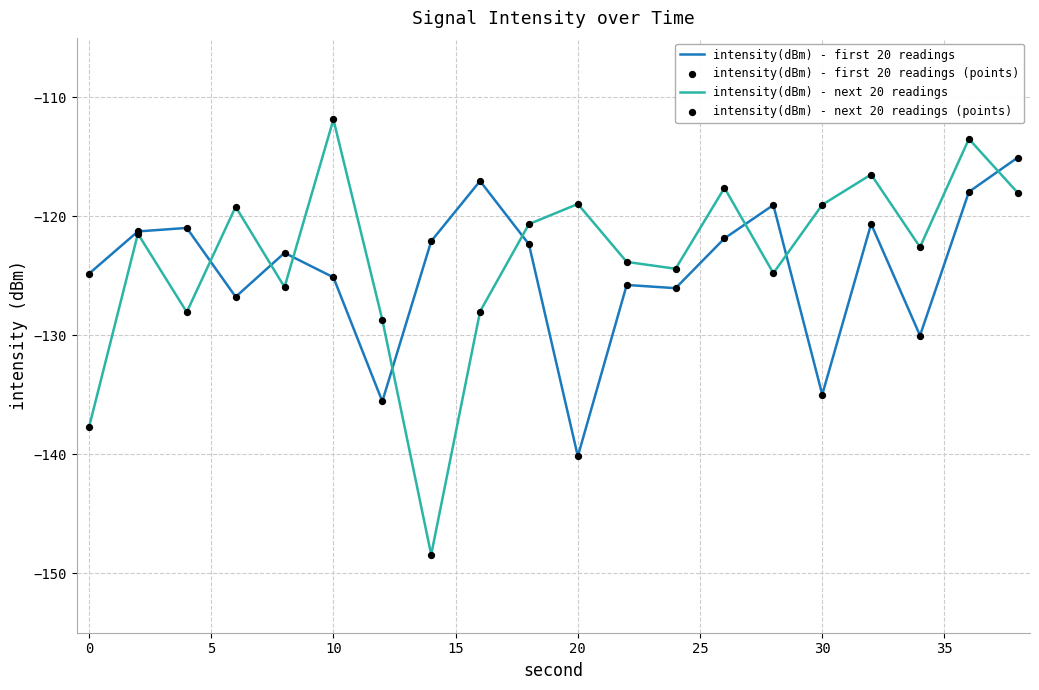

What is the maximum value shown in the chart?

-111.9